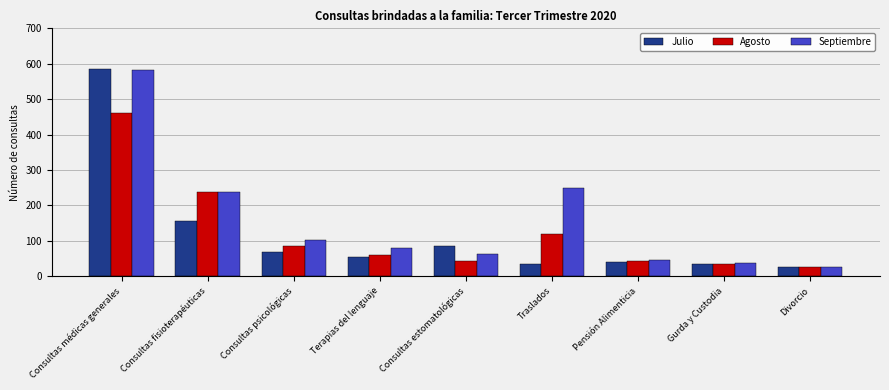

Which series has the largest range (max minus min)?

Julio